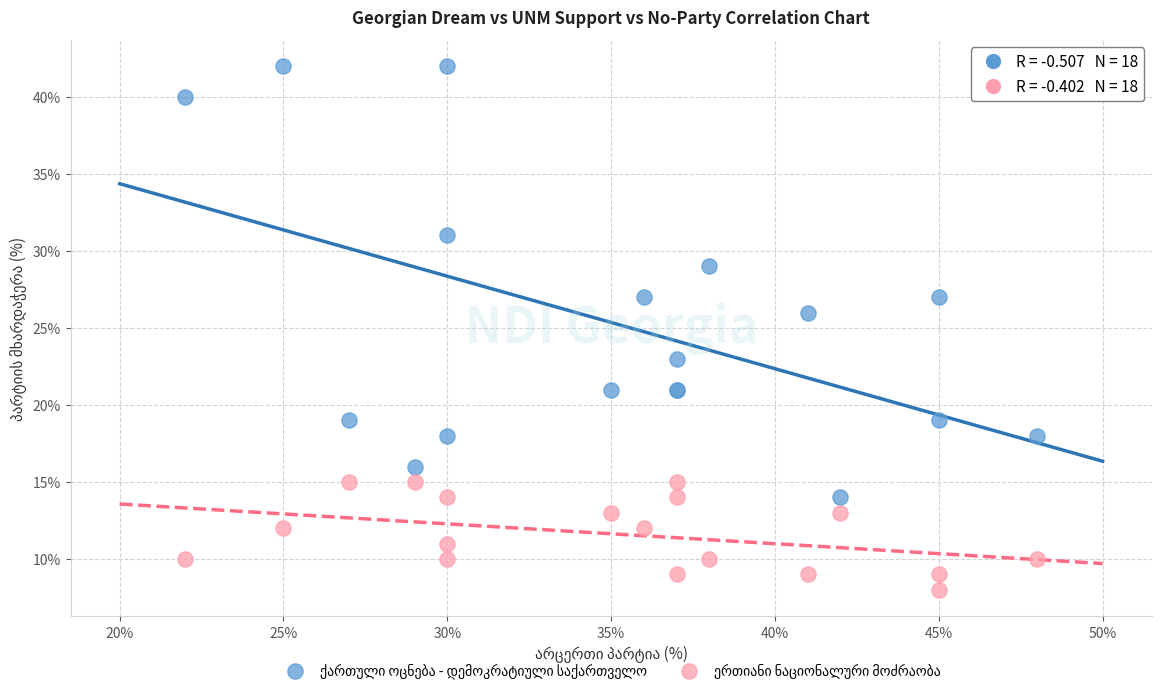

What is the X range (max minus min) for the scatter plot?

26